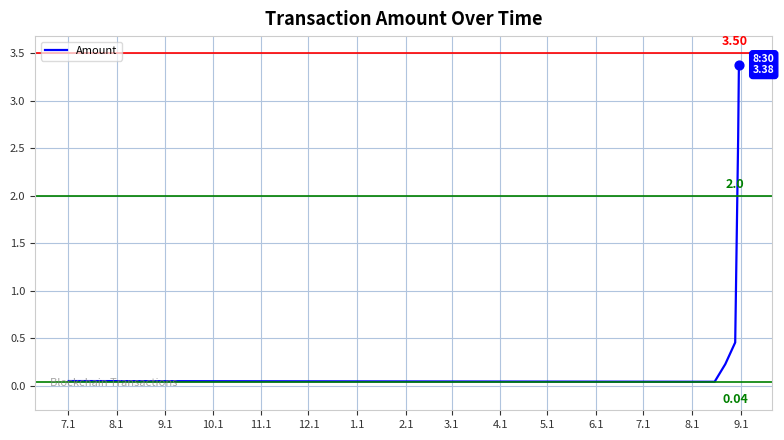

What is the greatest value displayed?

3.4